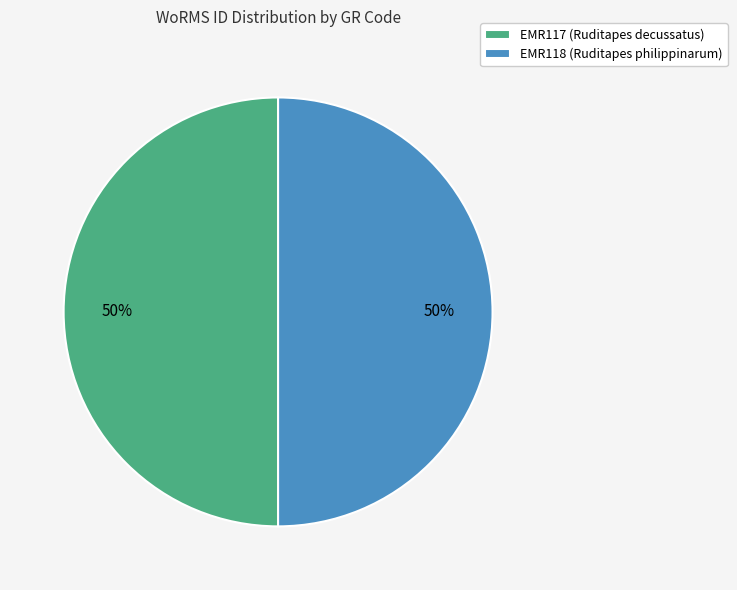

Approximately how many times larger is the value at EMR118 (Ruditapes philippinarum) compared to EMR117 (Ruditapes decussatus)?

1.0